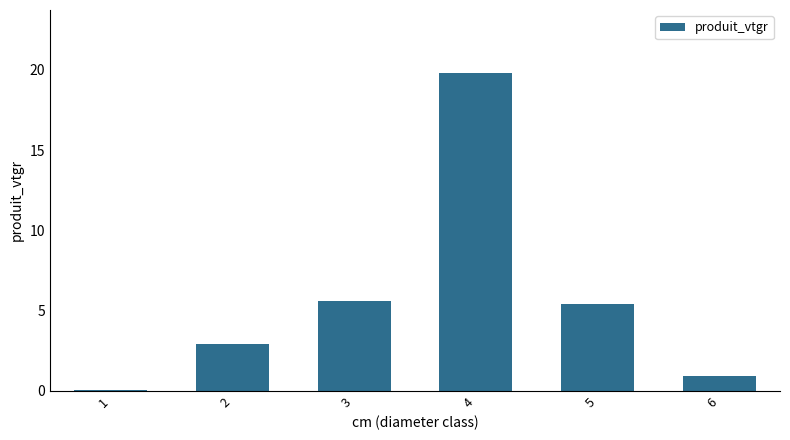

Which has a higher value, 1 or 4?

4